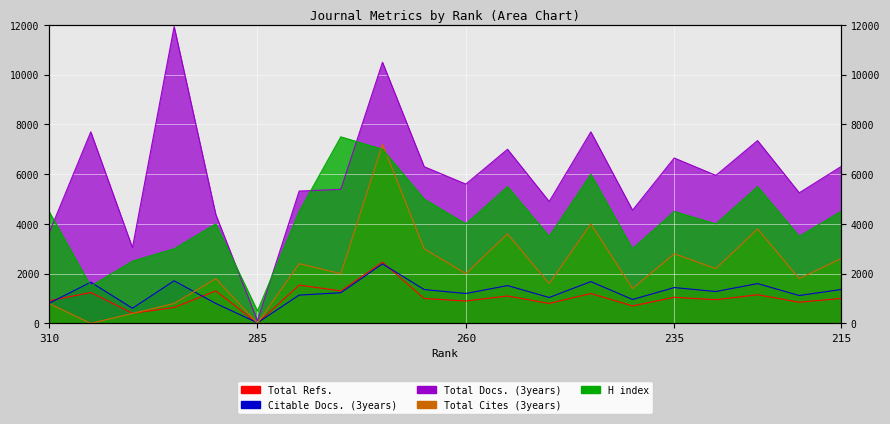

Reading left to right, list all the values displayed in this chart.

Total Refs.: 907	1241	405	638	1307	8	1539	1305	2460	1000	900	1100	800	1200	700	1050	950	1150	850	1000
Total Docs. (3years): 3640	7700	3045	11935	4375	105	5320	5390	10500	6300	5600	7000	4900	7700	4550	6650	5950	7350	5250	6300
Total Cites (3years): 800	0	400	800	1800	0	2400	2000	7200	3000	2000	3600	1600	4000	1400	2800	2200	3800	1800	2600
H index: 4500	1500	2500	3000	4000	500	4500	7500	7000	5000	4000	5500	3500	6000	3000	4500	4000	5500	3500	4500
Citable Docs. (3years): 808	1656	608	1712	800	24	1136	1232	2392	1360	1200	1520	1040	1680	960	1440	1280	1600	1120	1360